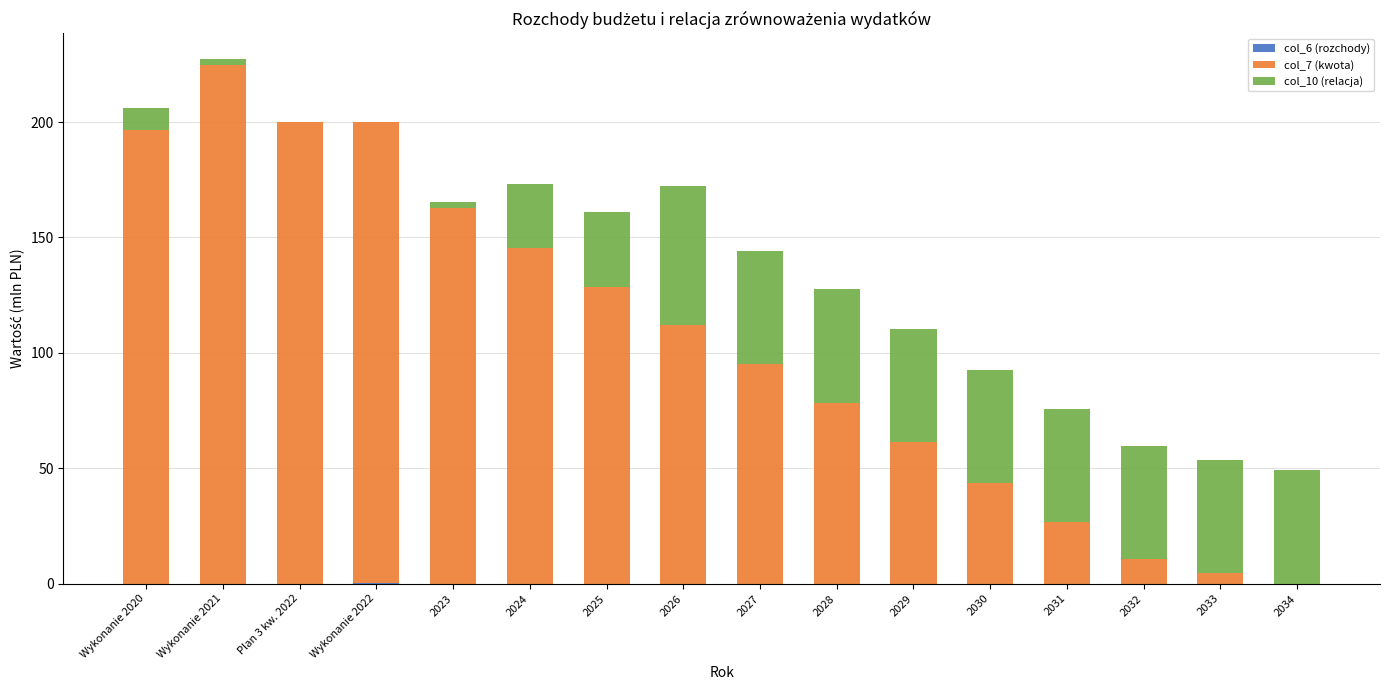

At which category is the sum across all series the highest?

Wykonanie 2021